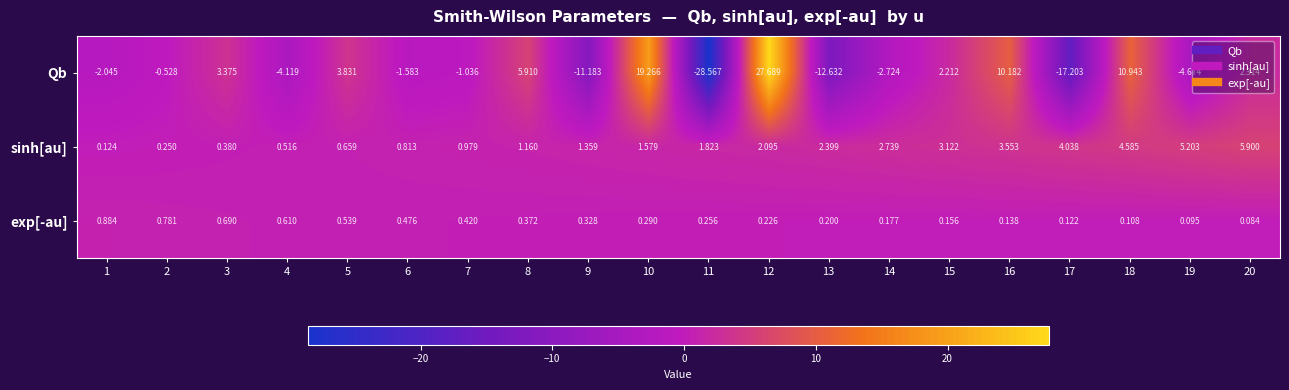

Between 4 and 5, which series saw the biggest shift?

Qb